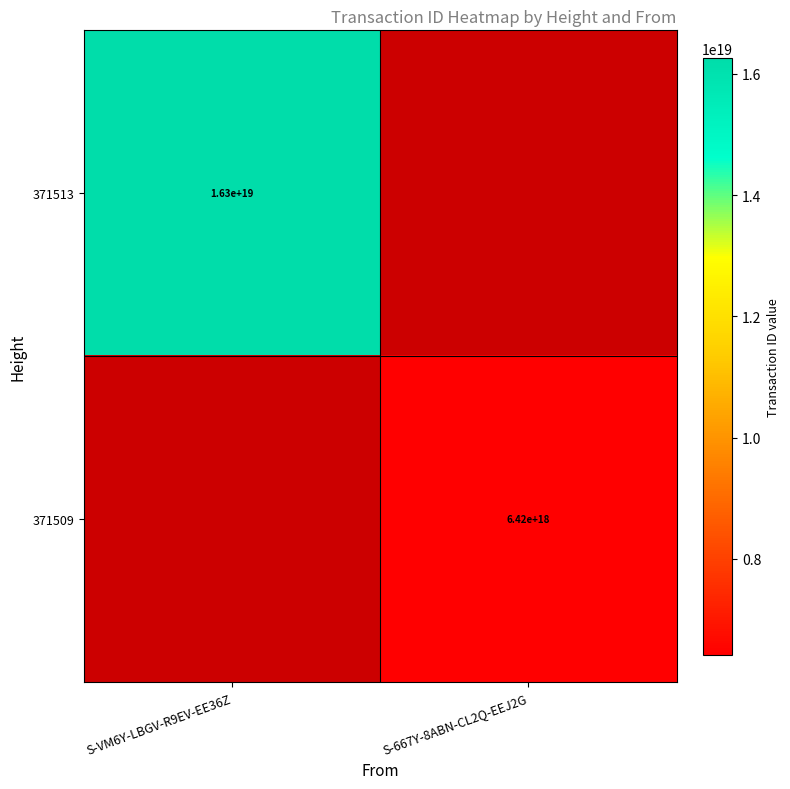

Is it true that 371509 equals 2465913598947915264 at S-667Y-8ABN-CL2Q-EEJ2G?

False